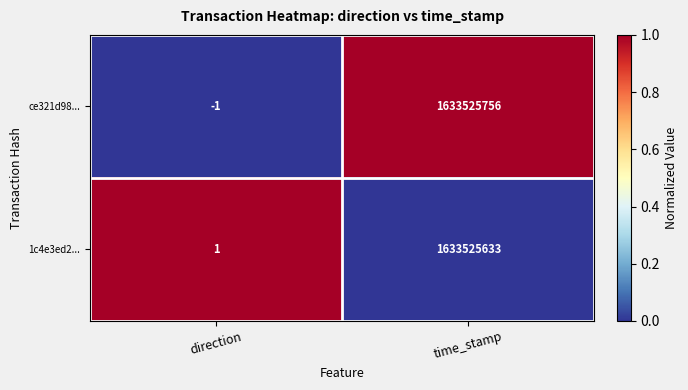

Which series has the largest total across all categories?

ce321d98...